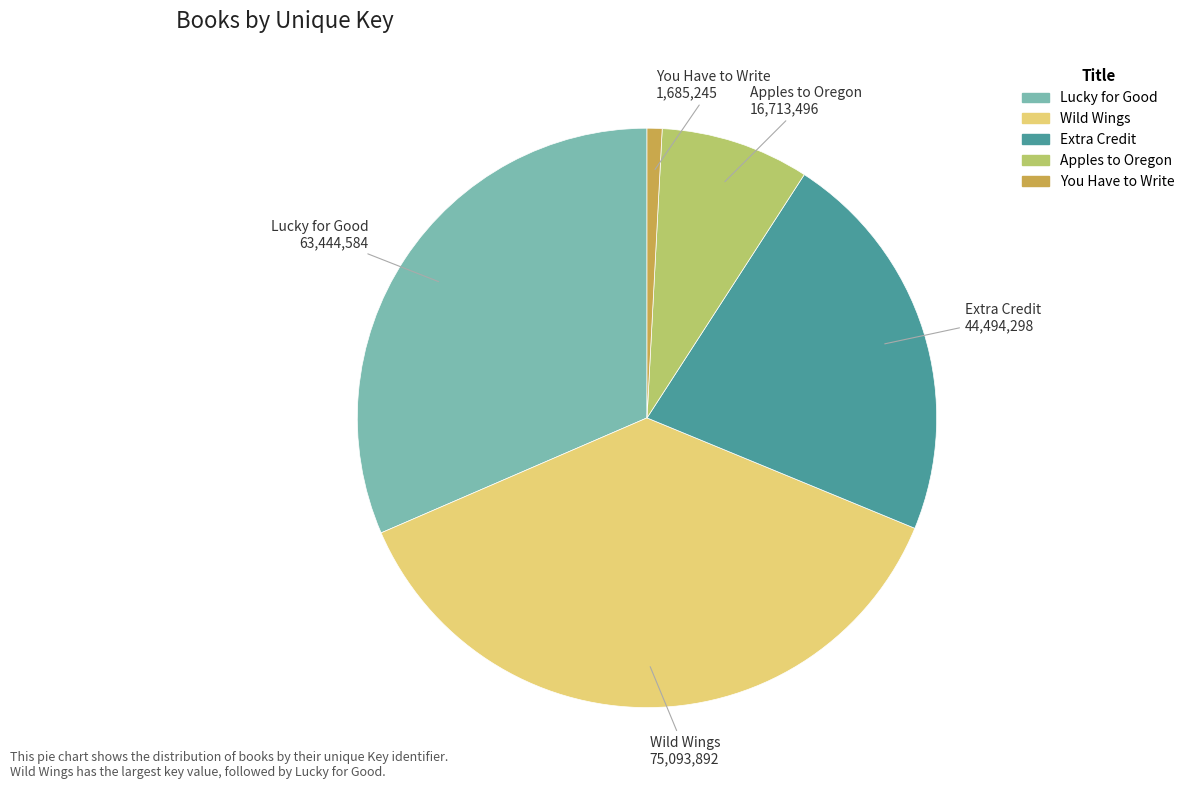

What is the ratio of the value at Apples to Oregon to the value at Extra Credit?

0.4